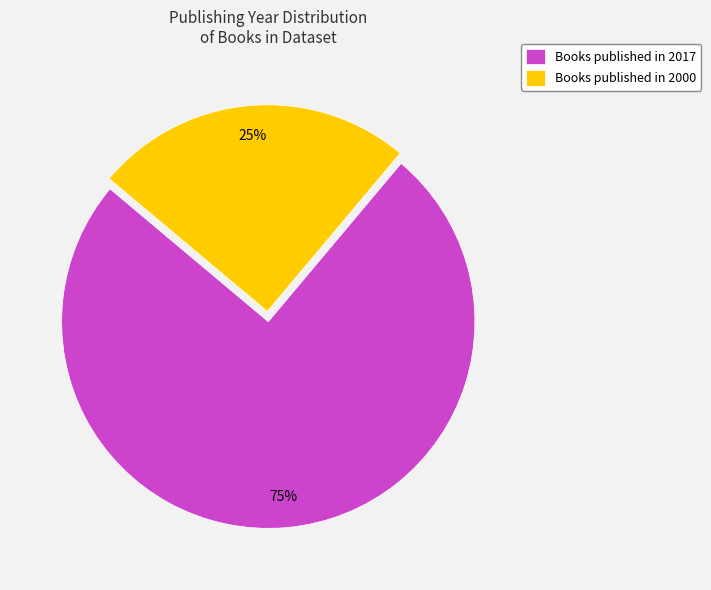

Combined, do Books published in 2017 and Books published in 2000 account for over 50%?

Yes